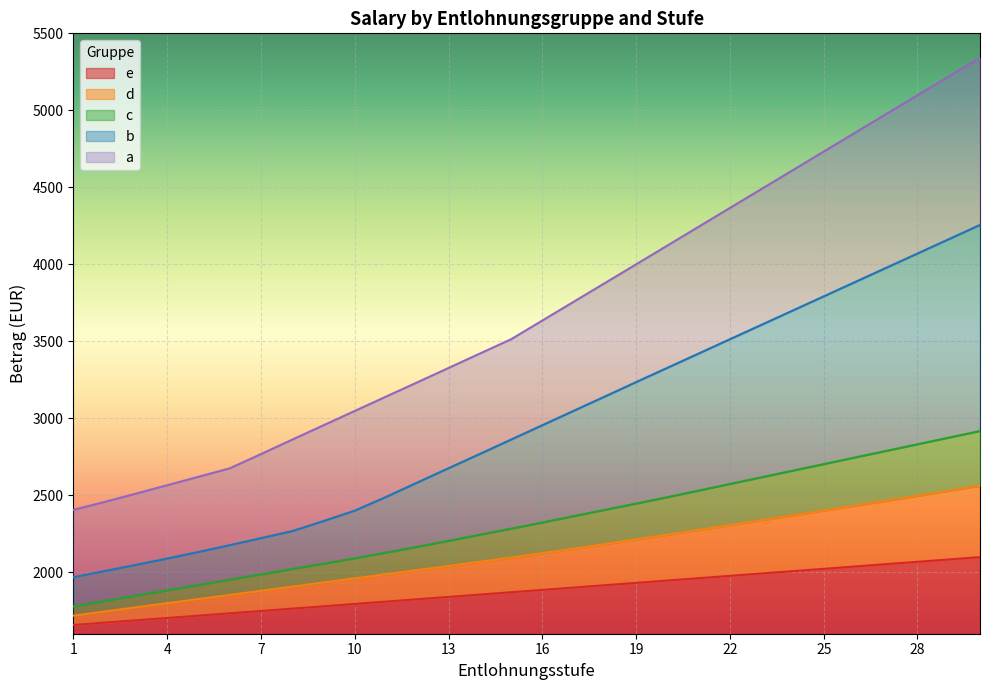

Is the value of b at 14 greater than the value of e at 9?

Yes